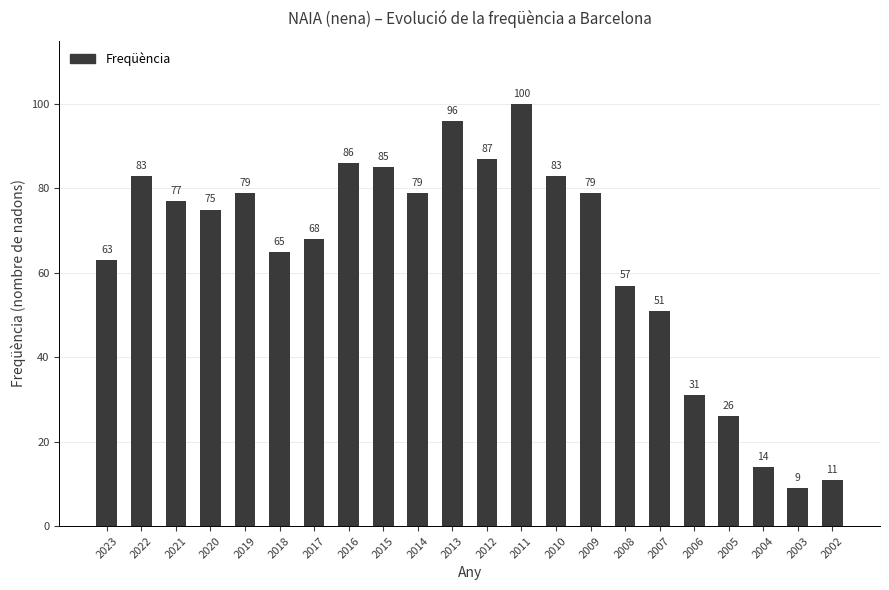

Does the chart contain stacked bars?

No